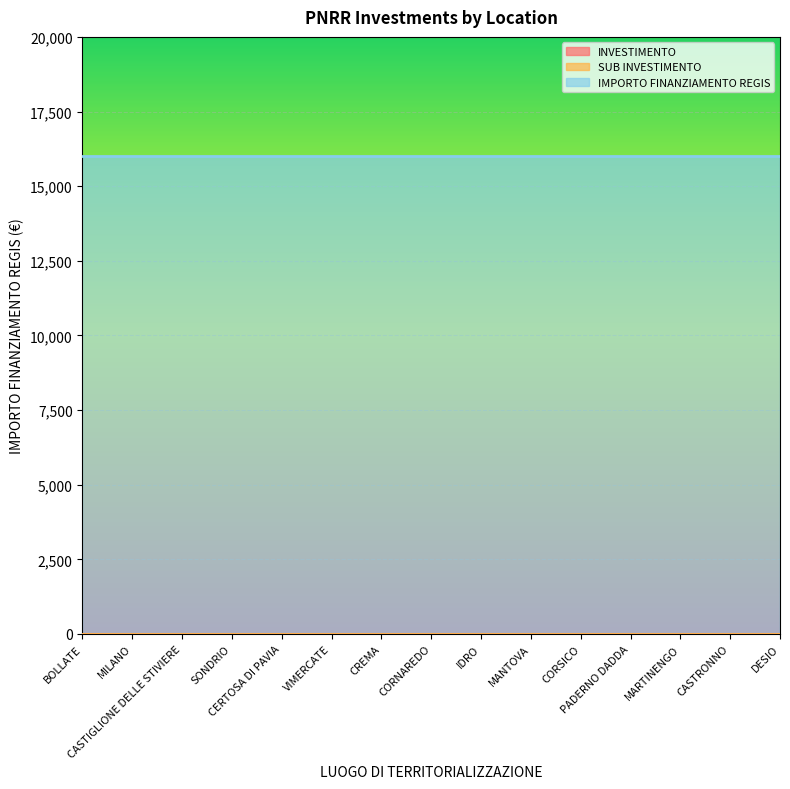

True or false: IMPORTO FINANZIAMENTO REGIS and INVESTIMENTO intersect in this chart.

False